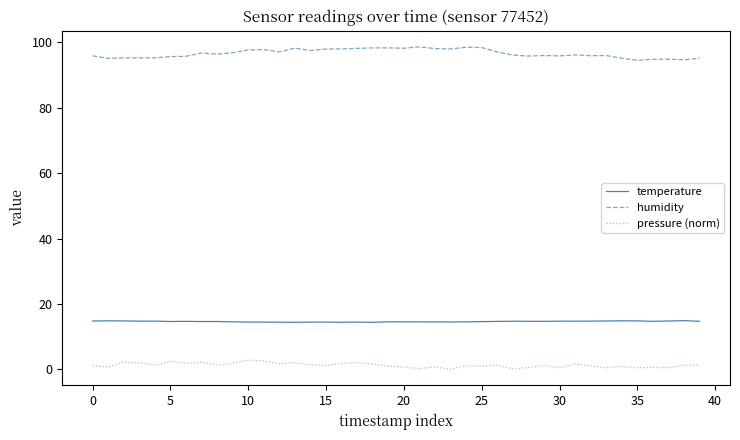

What is the maximum value shown in the chart?

98.7